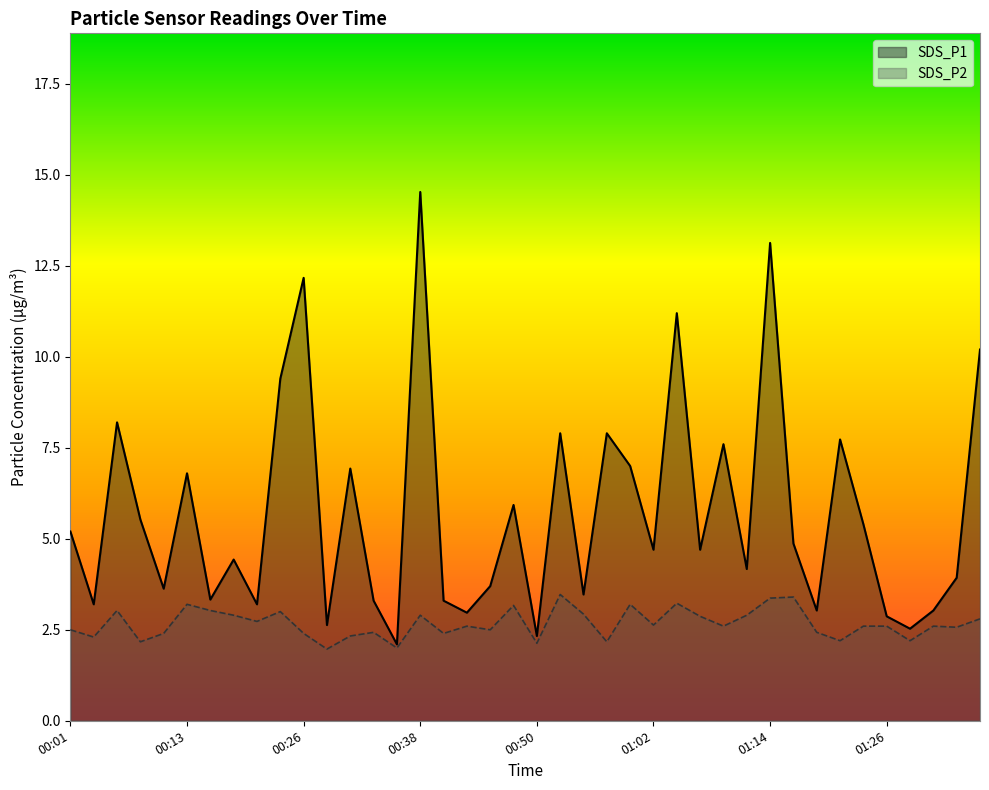

What is the sum of the SDS_P1 values at 00:47 and 00:57?

13.8